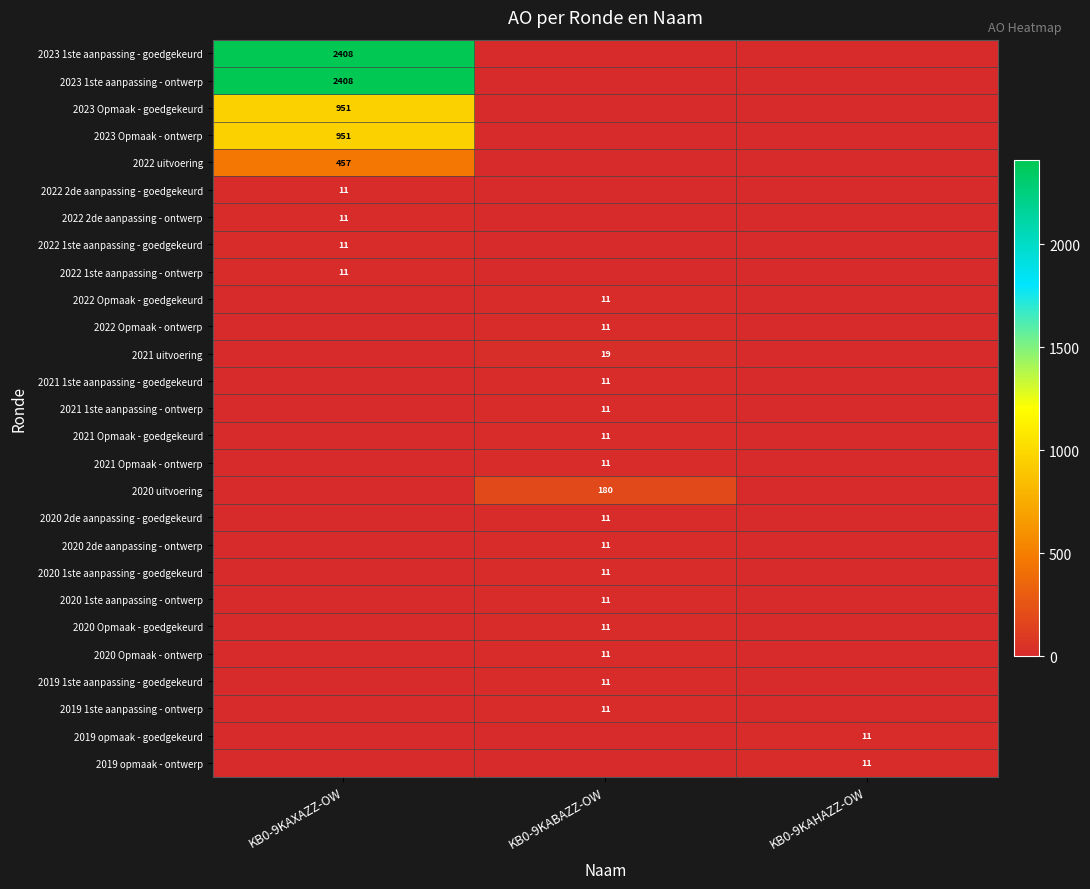

Is it true that 2020 uitvoering equals 120 at KB0-9KABAZZ-OW?

False